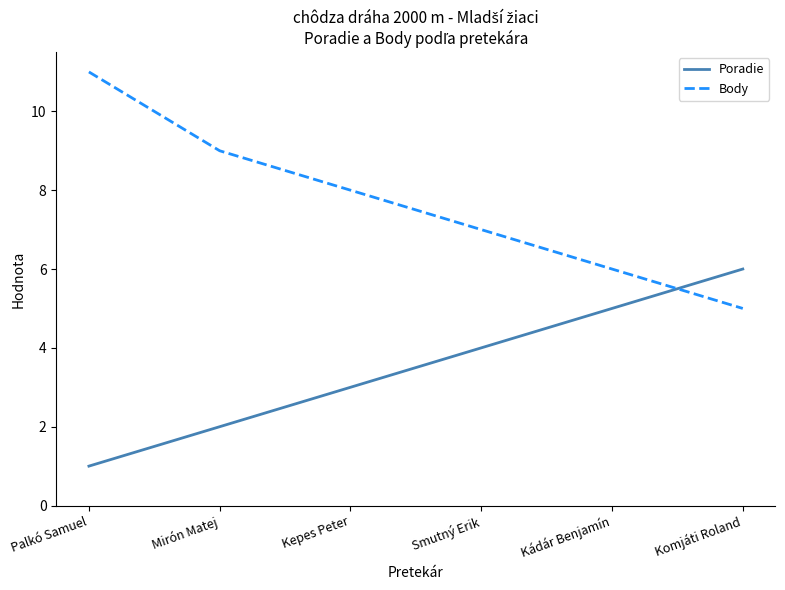

What position from the right is Kepes Peter?

4